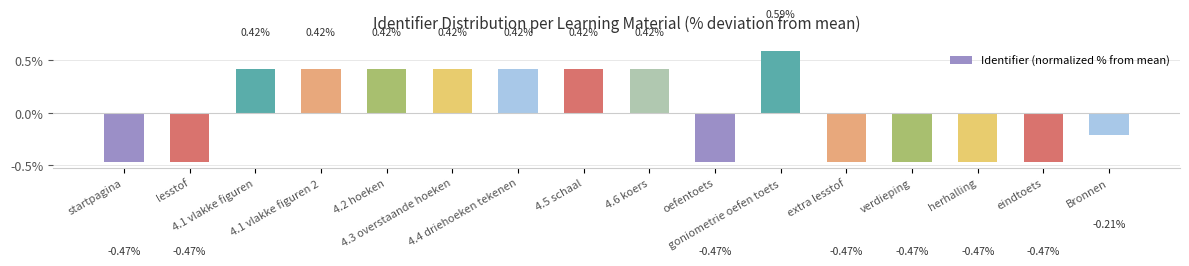

What is the difference between the maximum and minimum values?

1.1